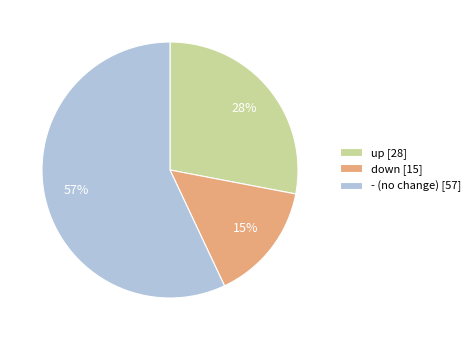

Rank the categories by value from lowest to highest.

down, up, -